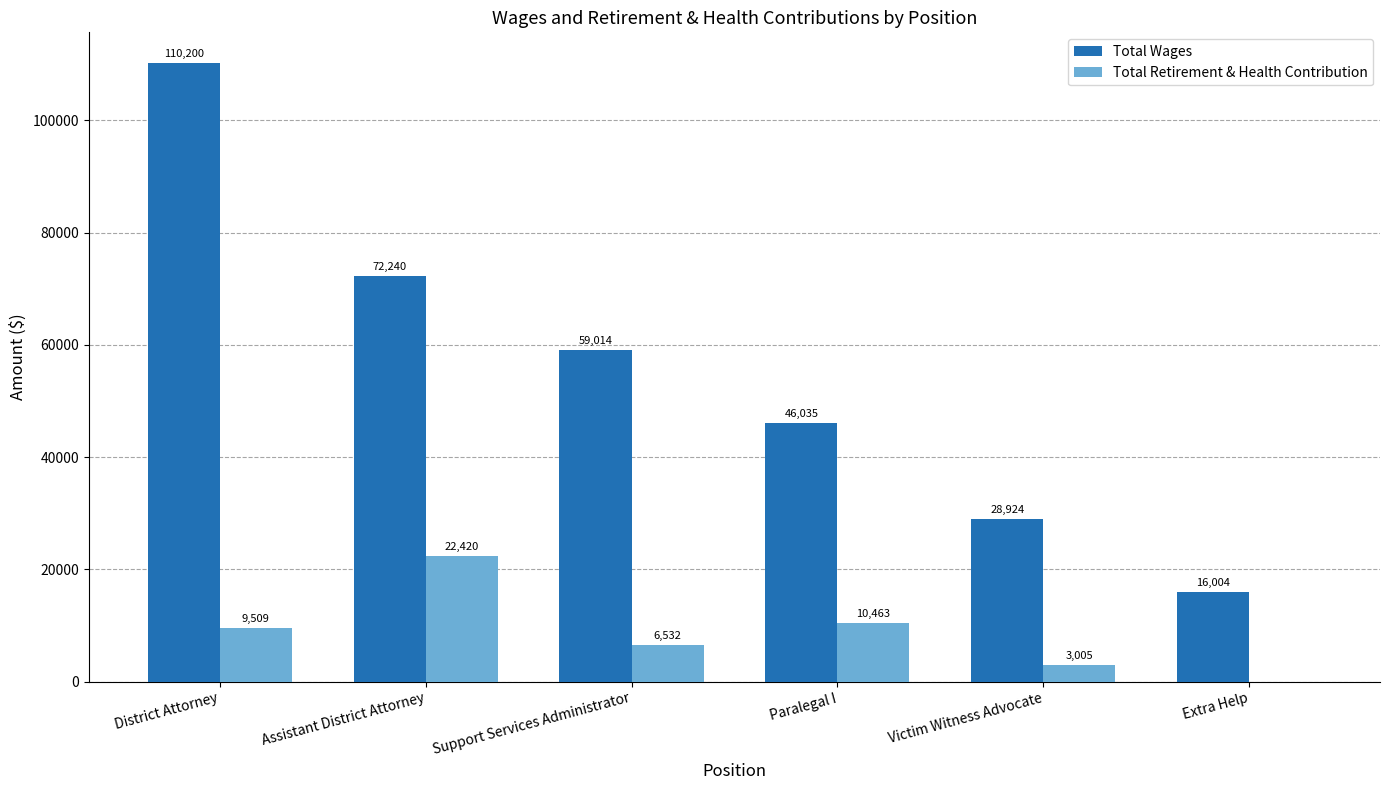

Is it true that Total Wages equals 46035 at Paralegal I?

True